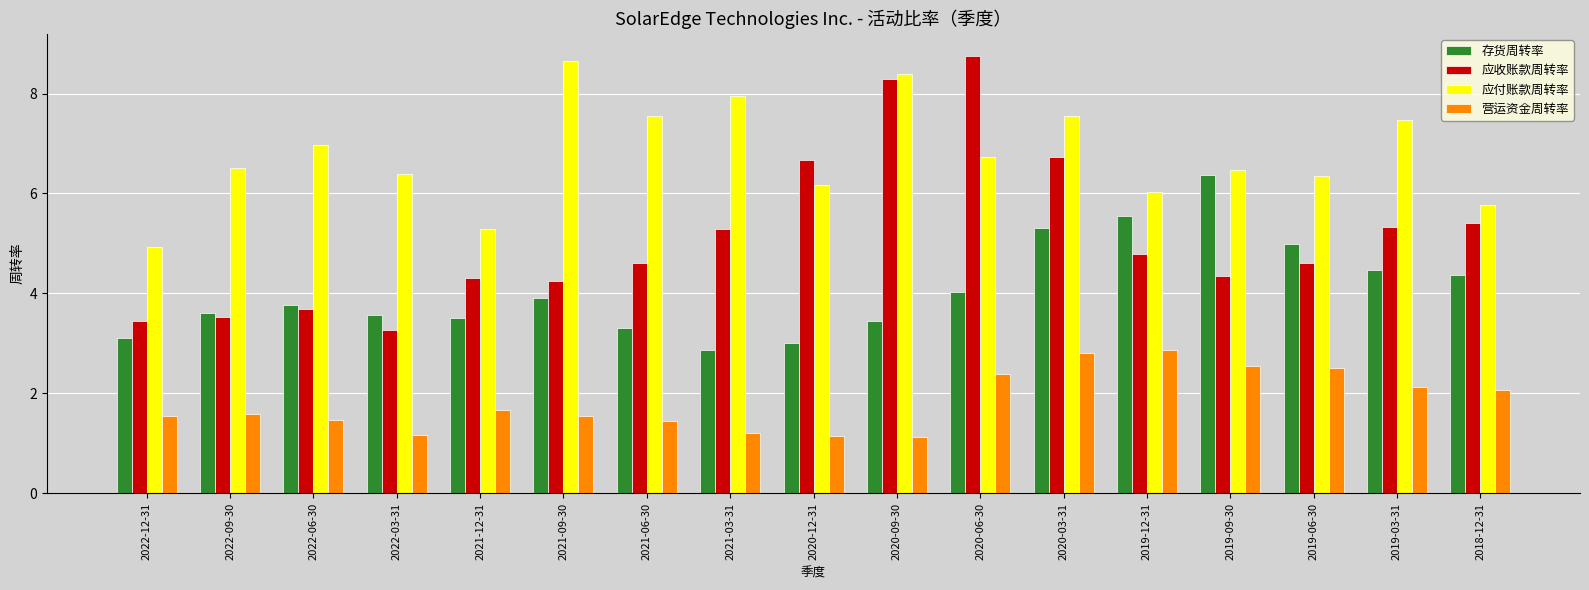

What is the total value across all series at 2019-12-31?

19.2